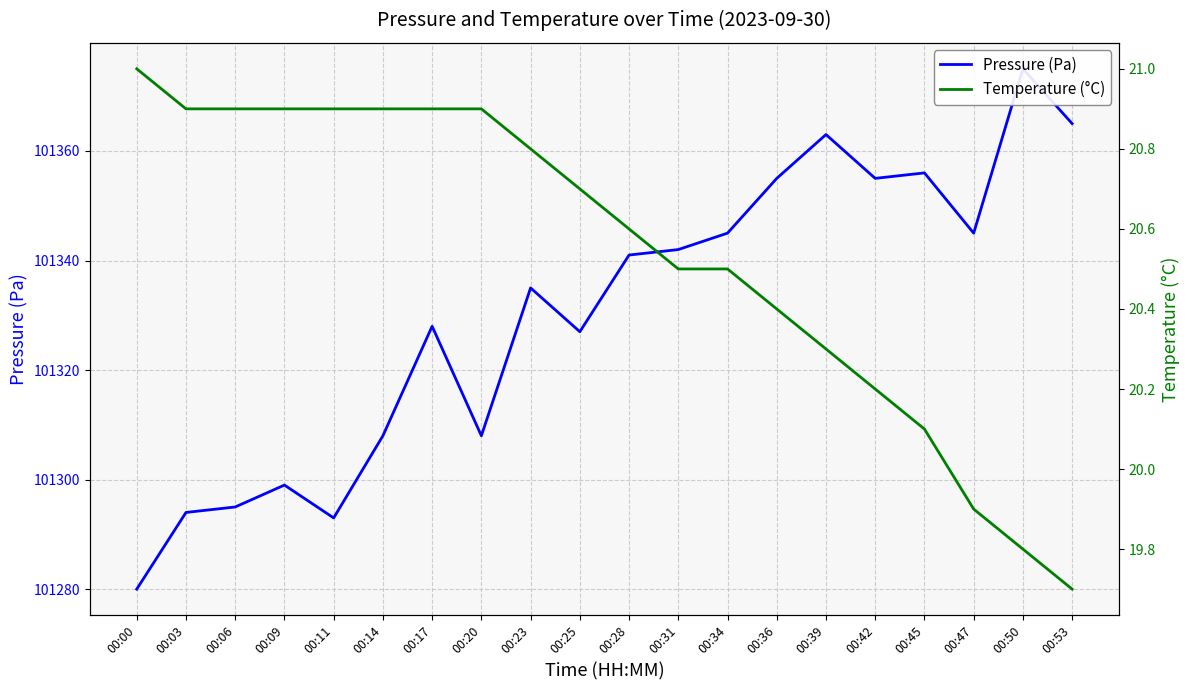

Which series has the widest spread of values?

Pressure (Pa)